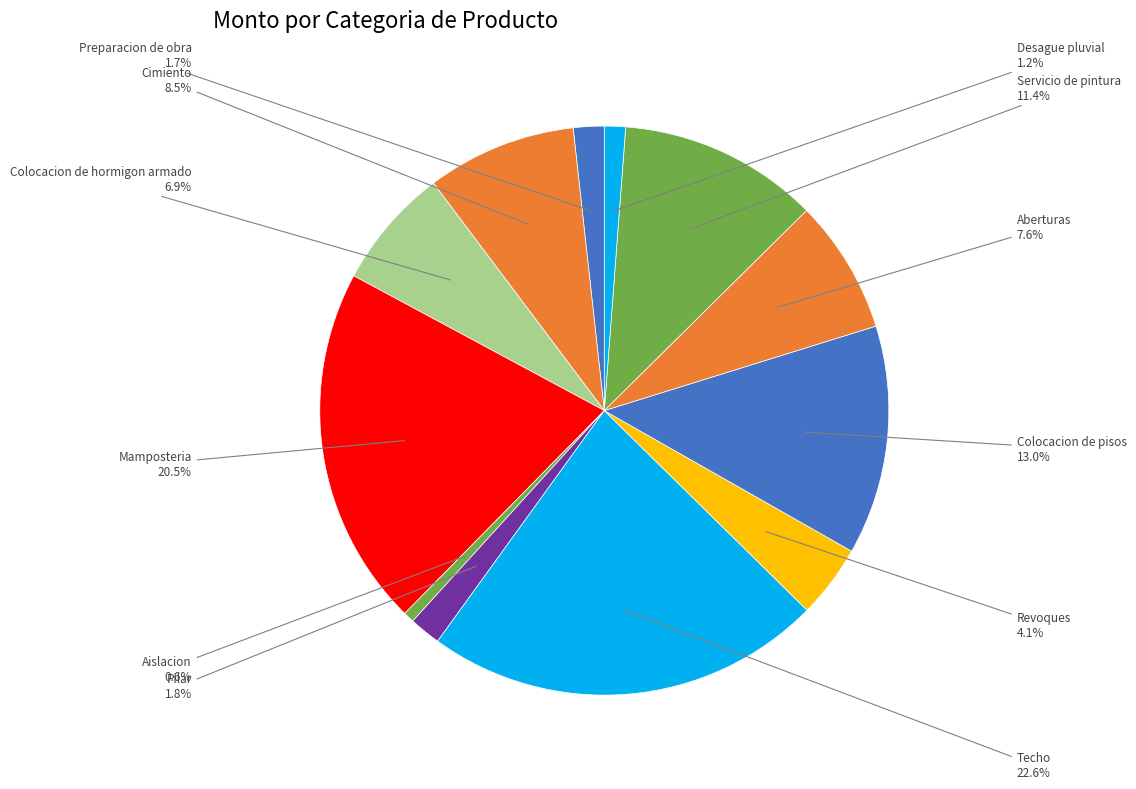

How many segments does this pie chart have?

12